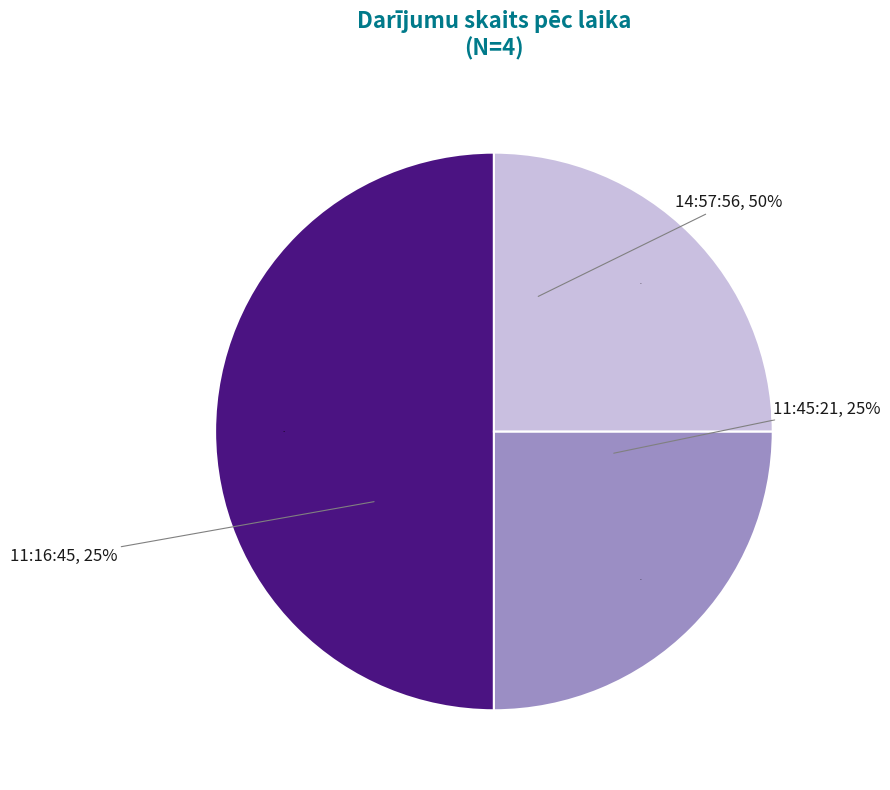

To the nearest percent, what is the combined percentage of 11:16:45 and 14:57:56?

75%